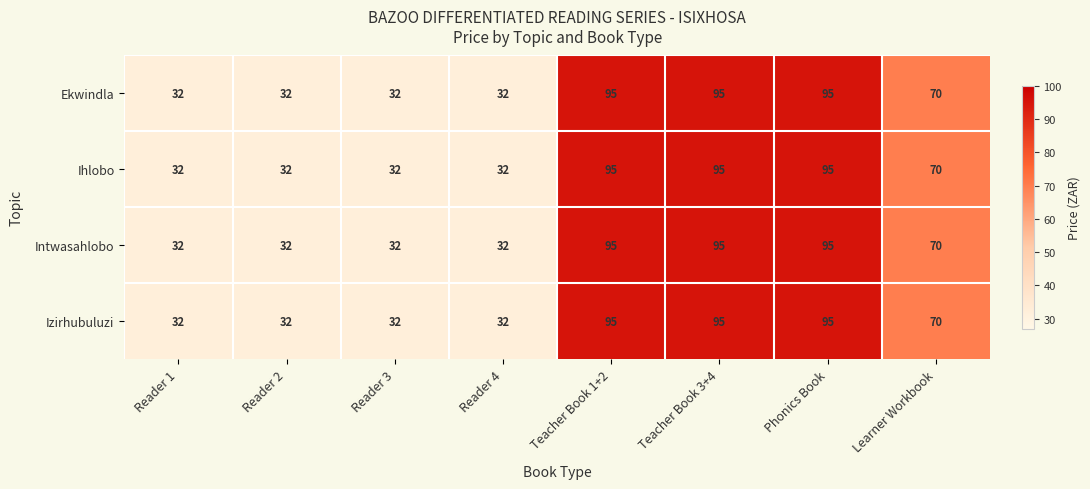

Where is Izirhubuluzi nearest to the value 63?

Learner Workbook